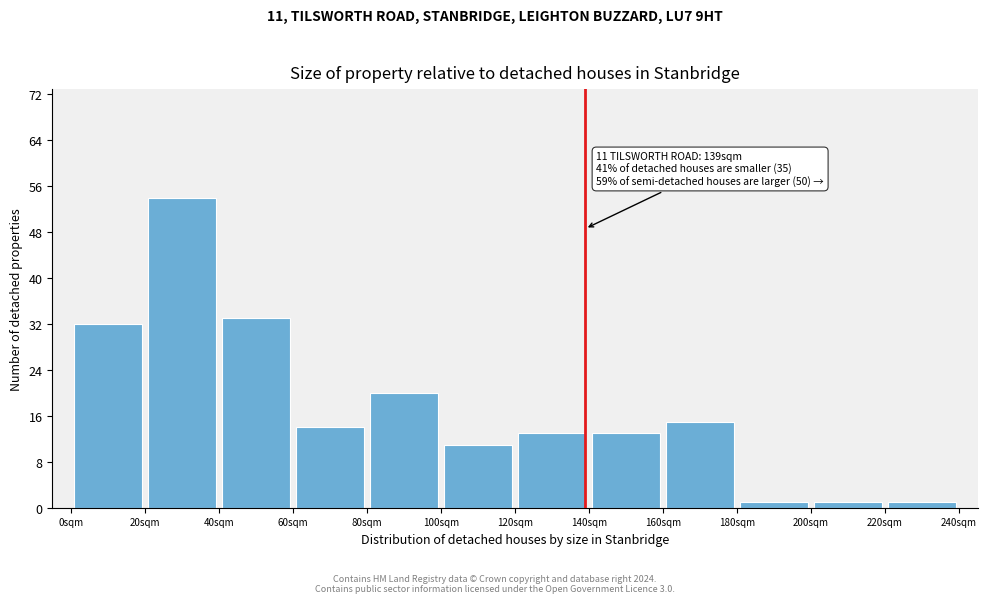

Over which range of the x-axis is the bar tallest?

20 to 40